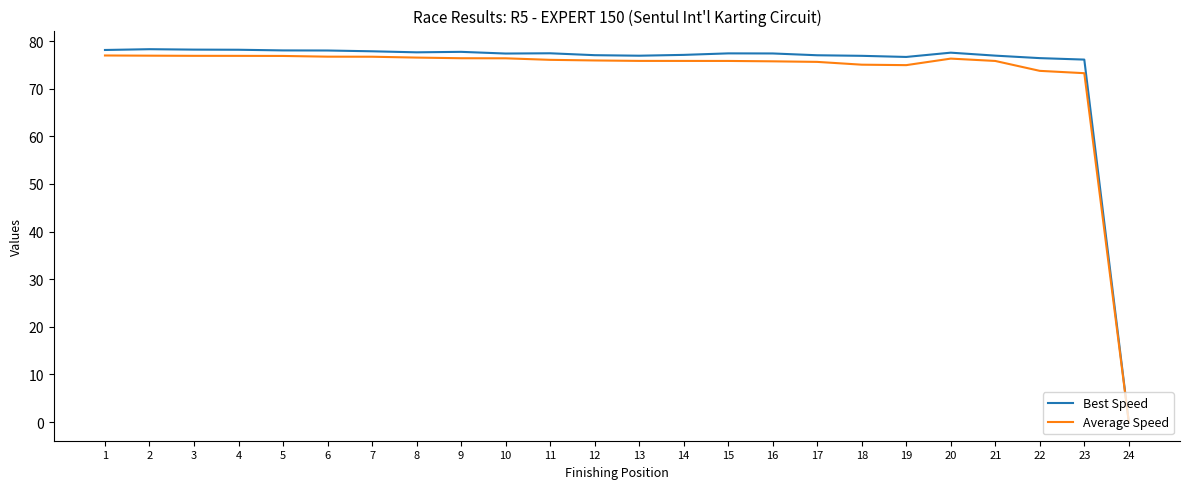

Between 5 and 15, which series saw the biggest shift?

Average Speed